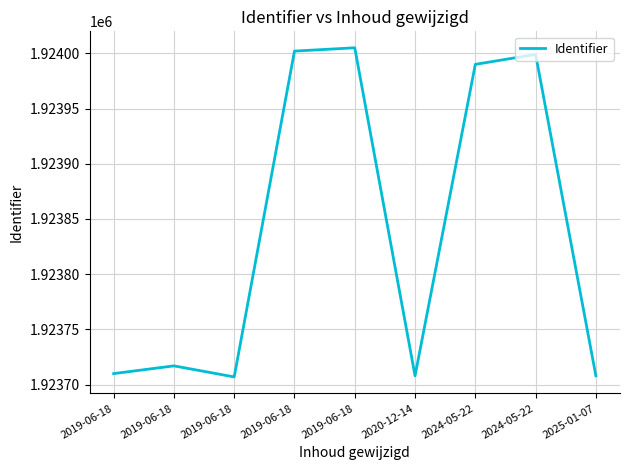

How many series are shown in this chart?

1